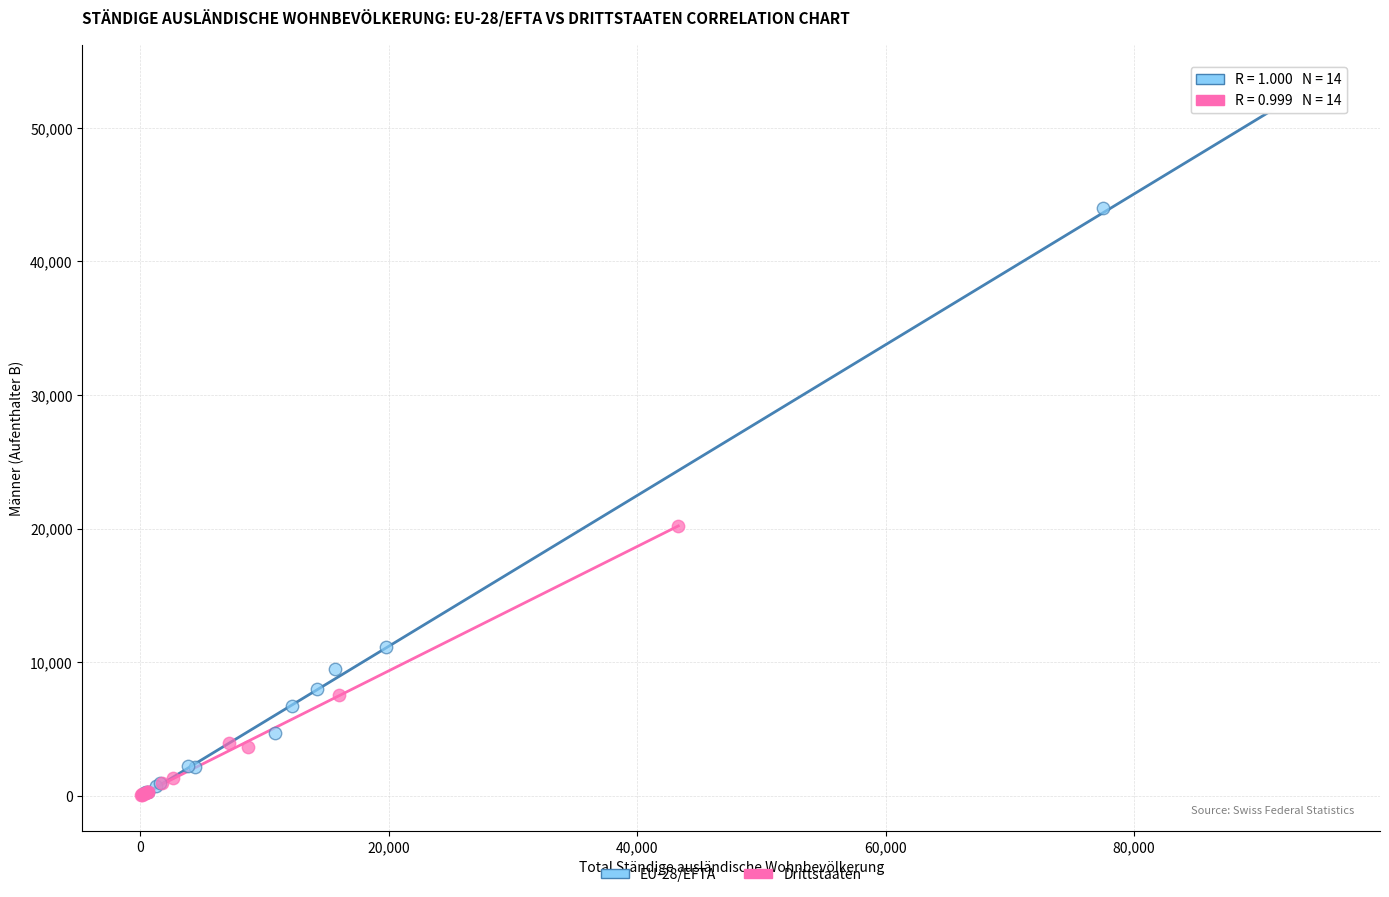

What are all the series names shown in the legend?

EU-28/EFTA, Drittstaaten